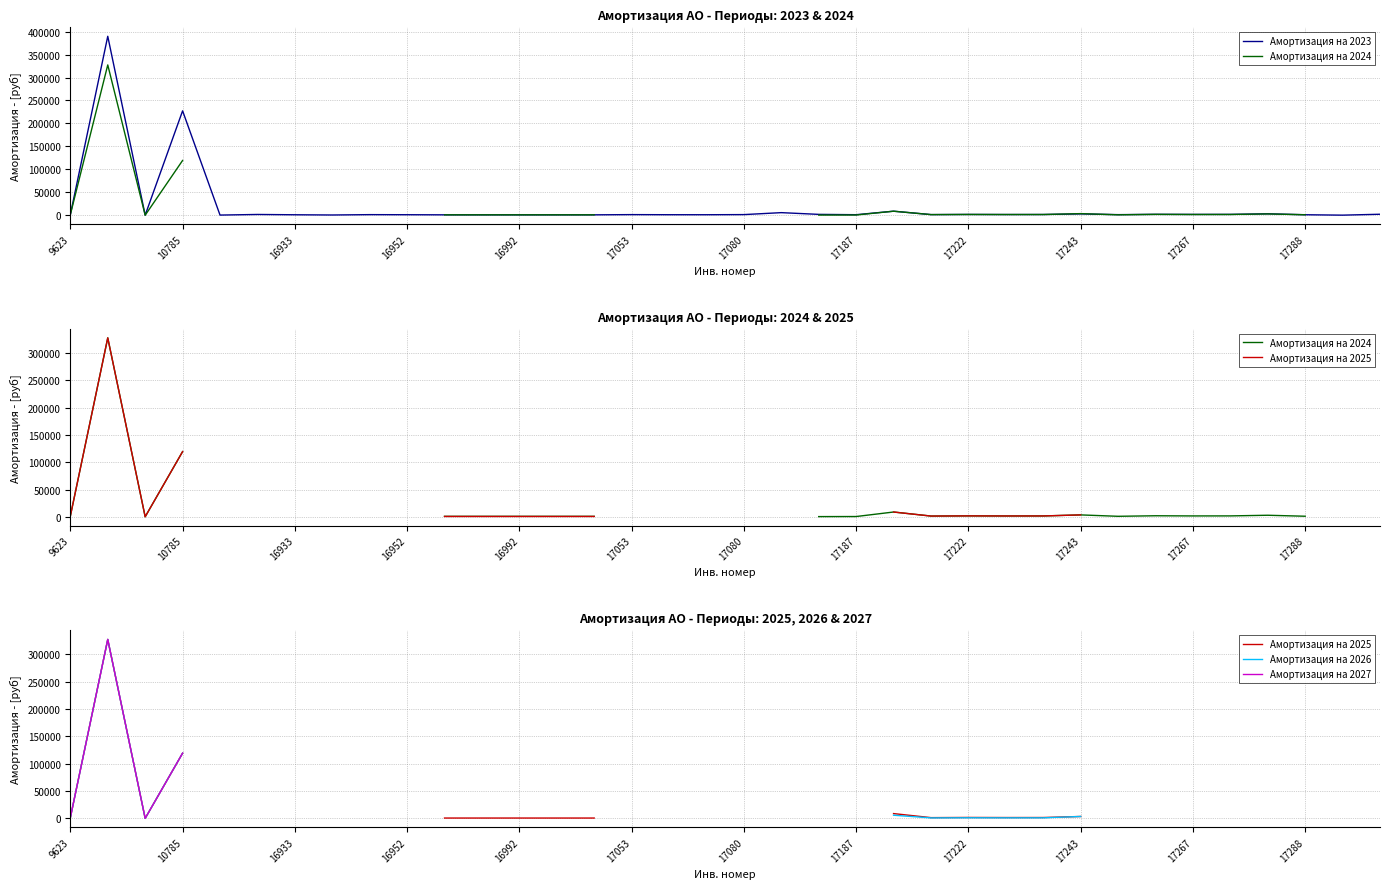

What is the maximum value shown in the chart?

389780.5